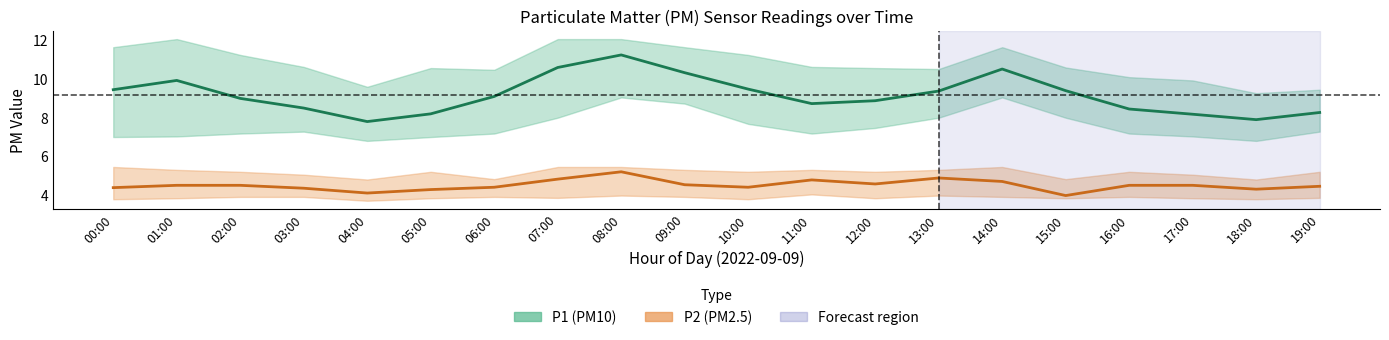

Reading left to right, transcribe all the data shown in this chart.

P1: 00:00=9.4	01:00=9.9	02:00=9.0	03:00=8.5	04:00=7.8	05:00=8.2	06:00=9.1	07:00=10.6	08:00=11.2	09:00=10.3	10:00=9.5	11:00=8.7	12:00=8.9	13:00=9.4	14:00=10.5	15:00=9.4	16:00=8.4	17:00=8.2	18:00=7.9	19:00=8.3
P2: 00:00=4.4	01:00=4.5	02:00=4.5	03:00=4.3	04:00=4.1	05:00=4.3	06:00=4.4	07:00=4.8	08:00=5.2	09:00=4.5	10:00=4.4	11:00=4.8	12:00=4.6	13:00=4.9	14:00=4.7	15:00=4.0	16:00=4.5	17:00=4.5	18:00=4.3	19:00=4.5